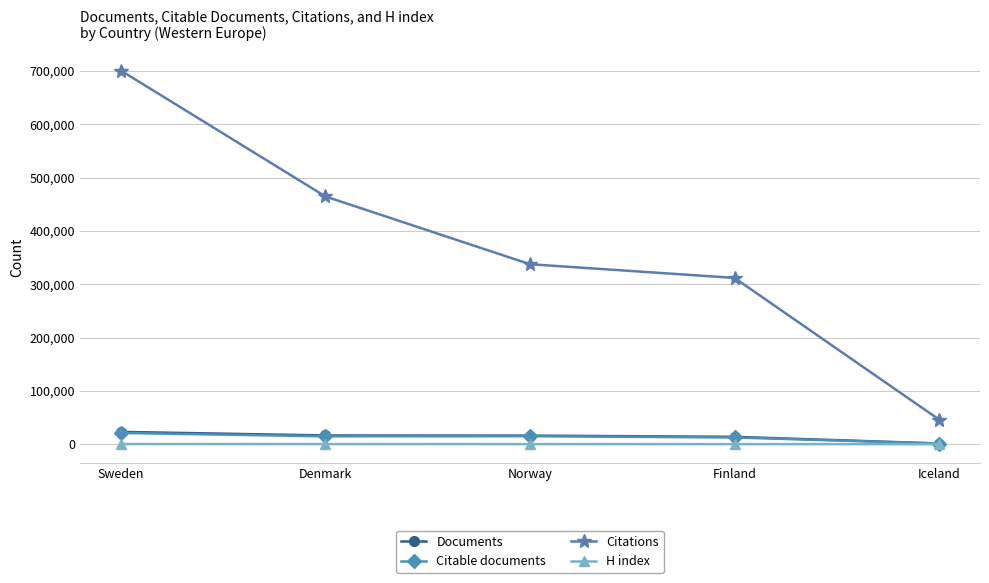

True or false: Documents and Citations intersect in this chart.

False